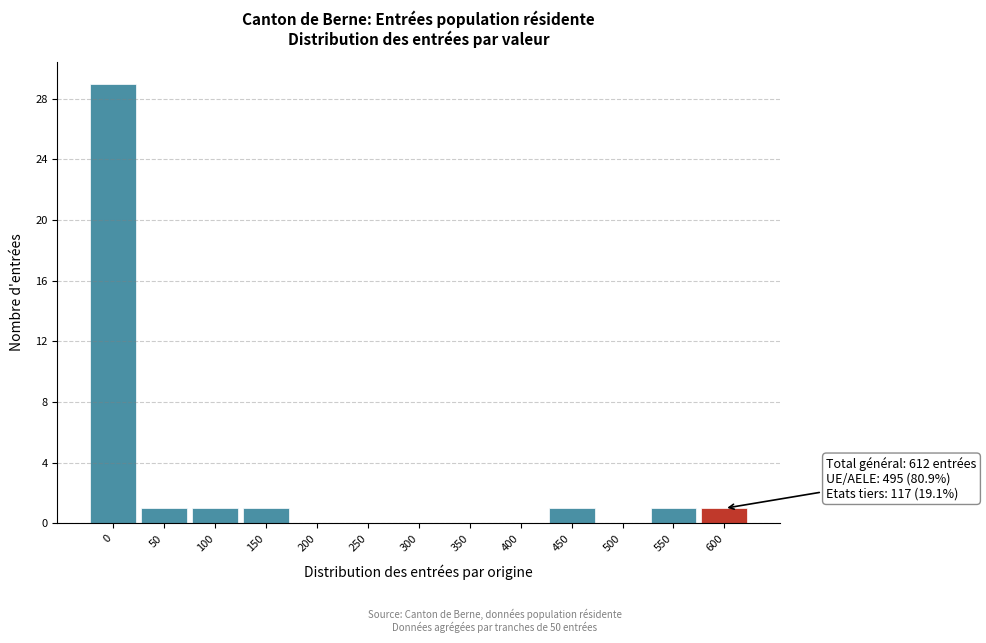

Reading left to right, transcribe all the data shown in this chart.

0=29	50=1	100=1	150=1	200=0	250=0	300=0	350=0	400=0	450=1	500=0	550=1	600=1